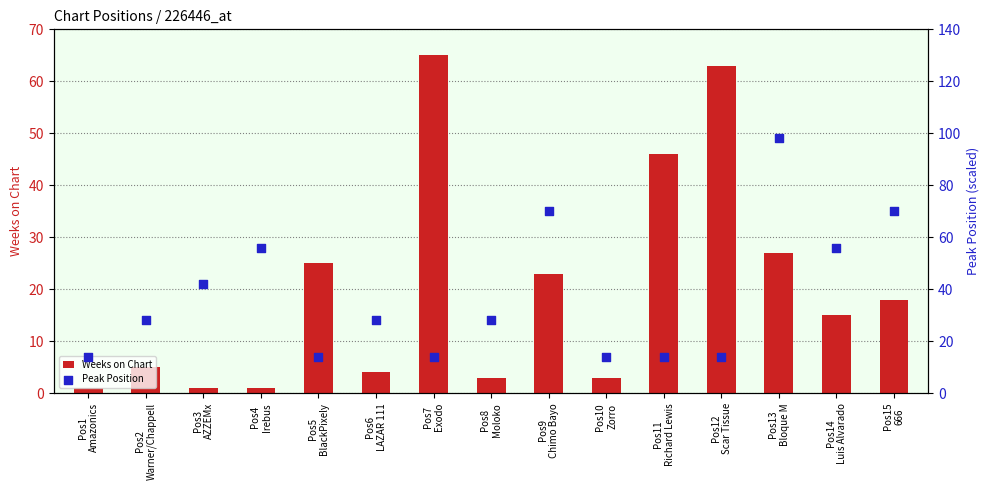

Which series has the largest total across all categories?

Peak Position